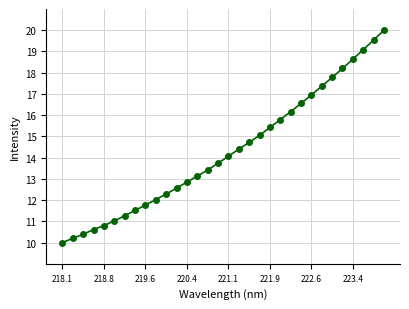

What is the average value?

14.3